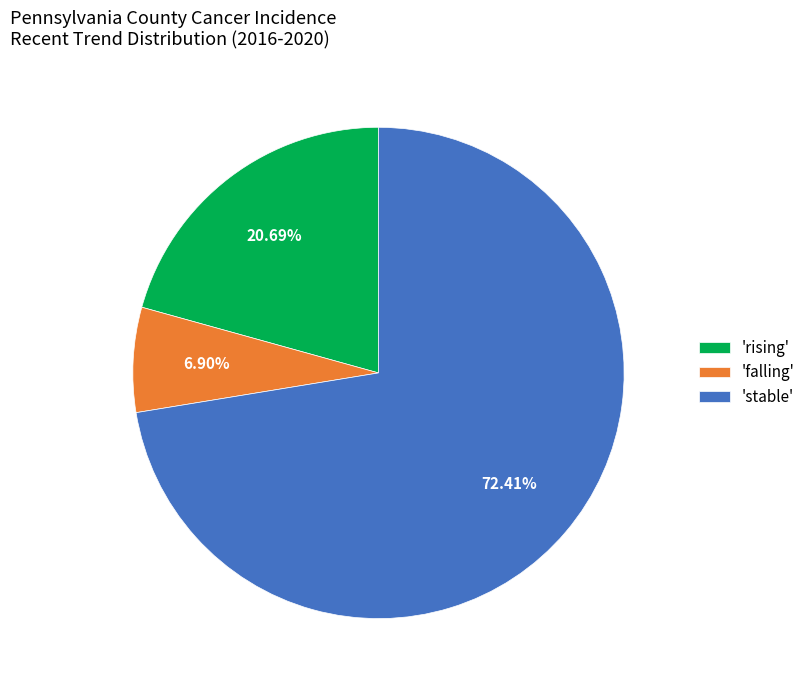

How many segments does this pie chart have?

3